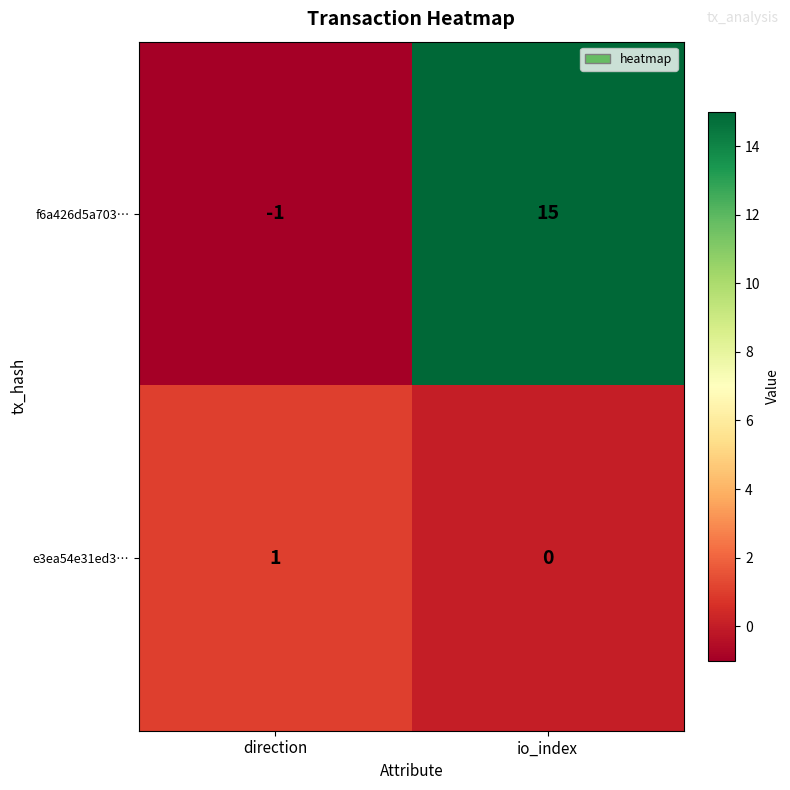

List the series in order of their peak value, lowest first.

e3ea54e31ed3…, f6a426d5a703…